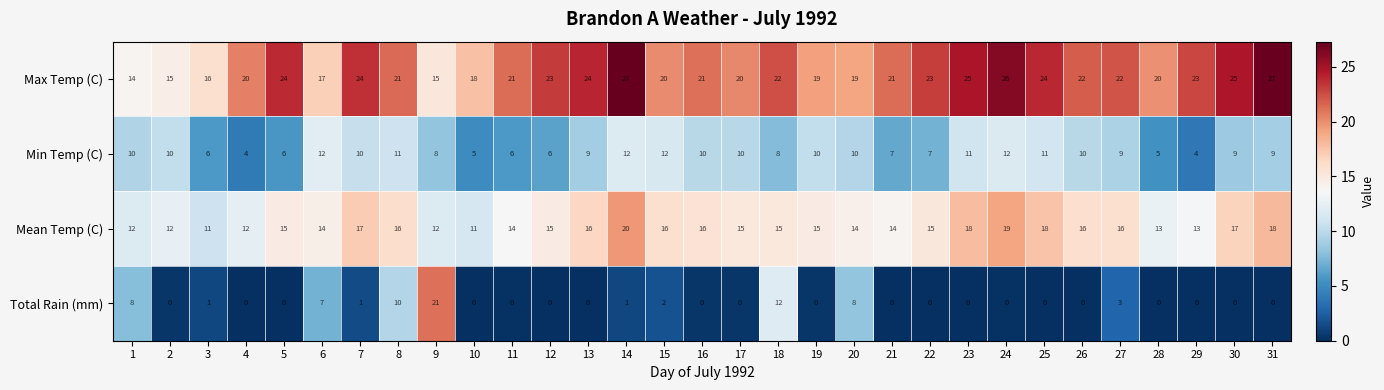

What is the maximum value for Min Temp (C)?

12